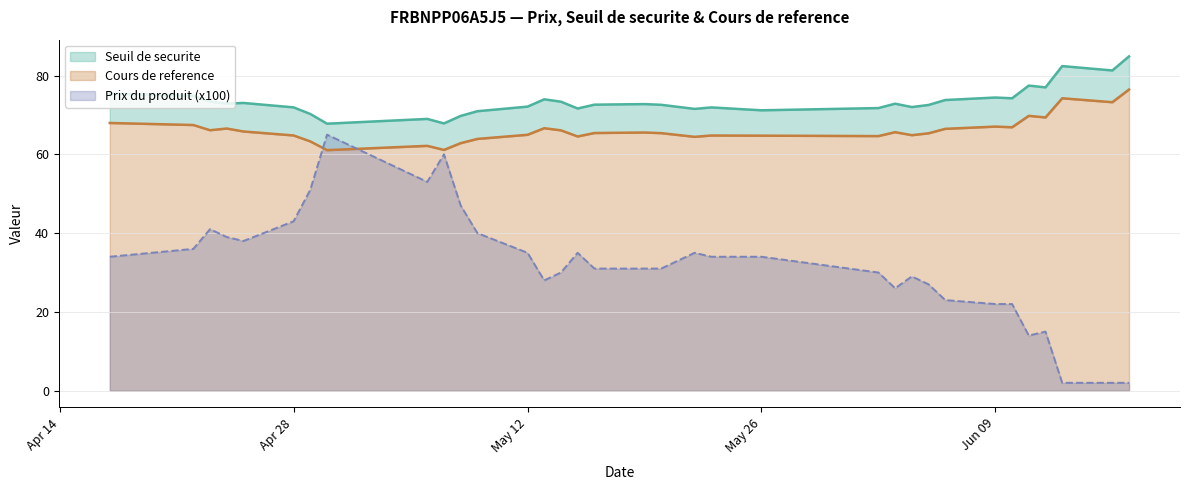

Is it true that Prix du produit (x100) equals 22.0 at Jun 09?

True